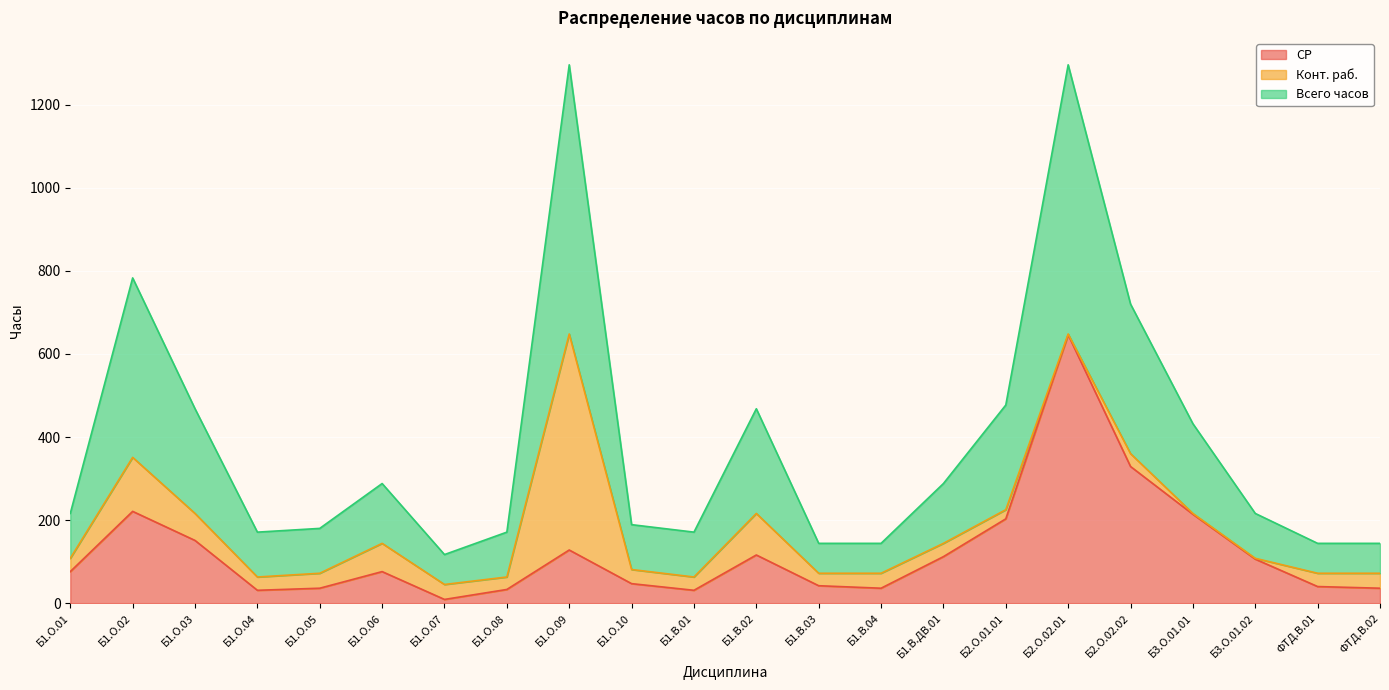

Where is the first local maximum for СР?

Б1.О.02